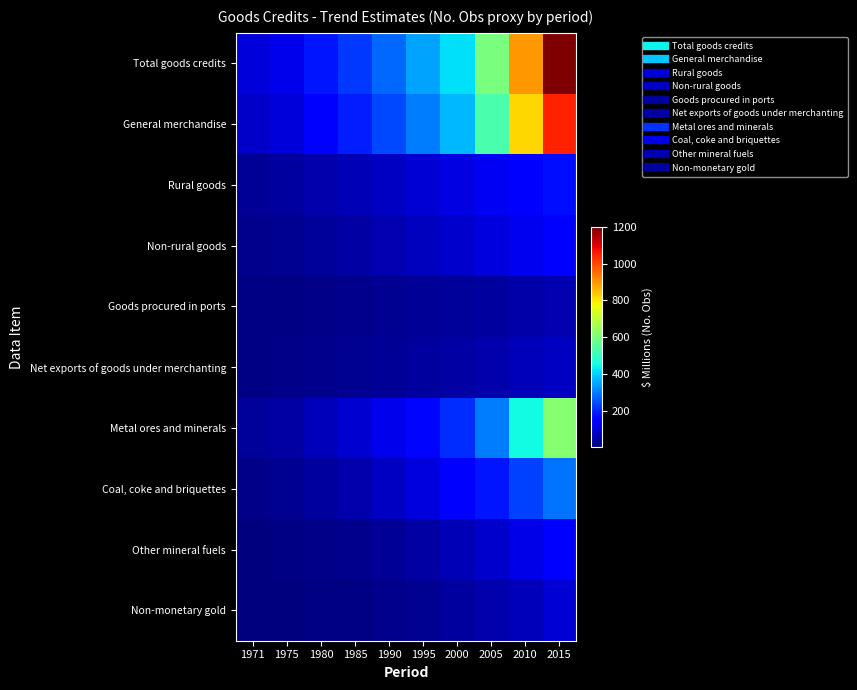

How many series are shown in this chart?

10